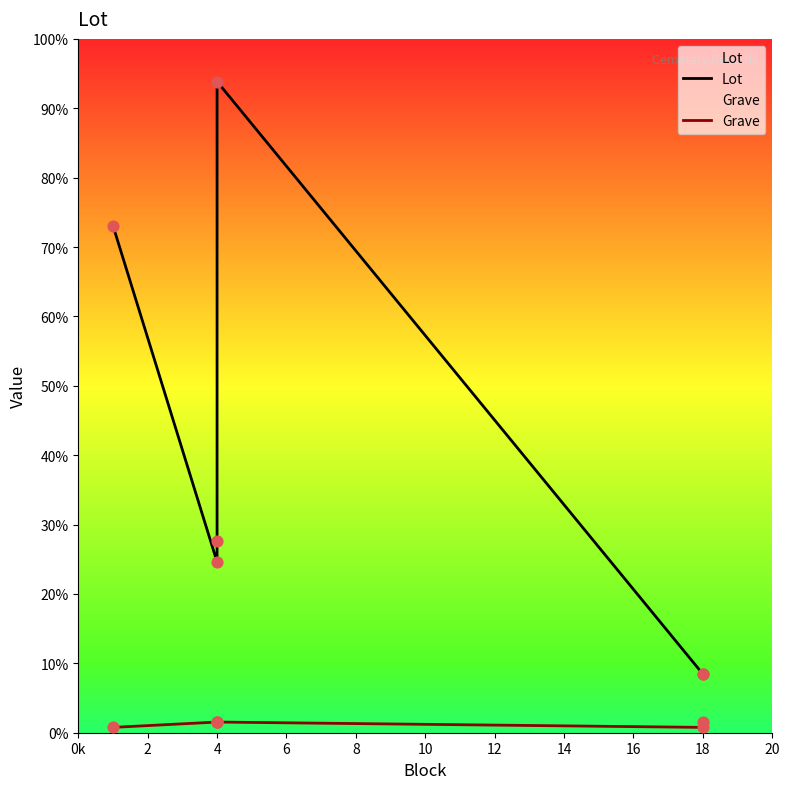

Which series has the largest total across all categories?

Lot